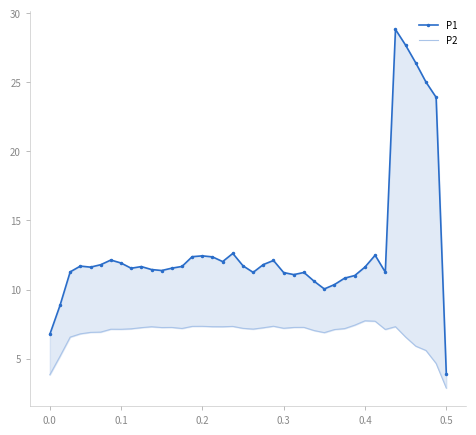

The P2 series shows 7.1 at 33. True or false?

True